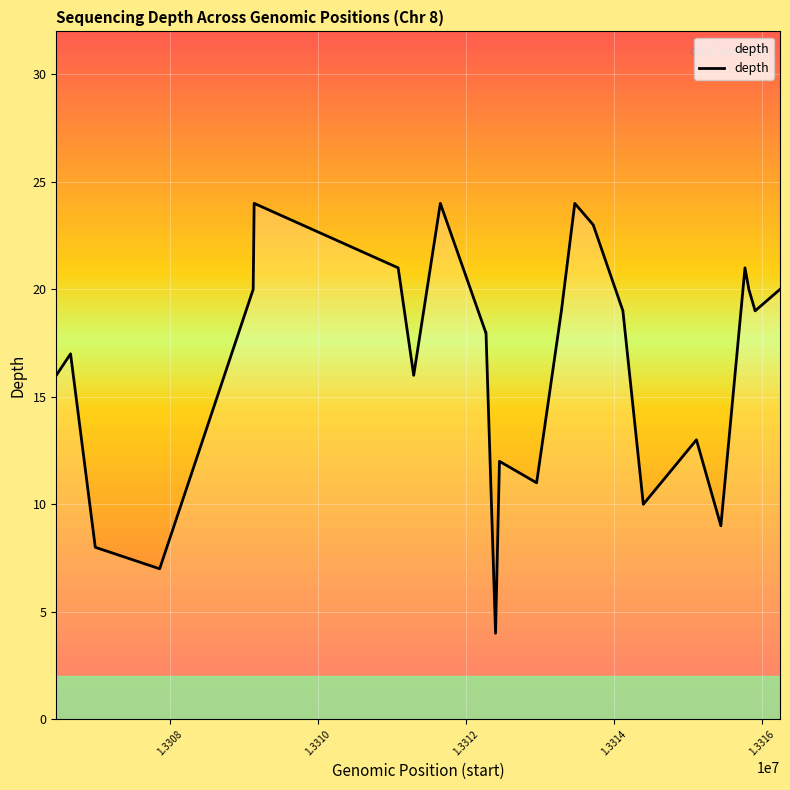

What is the minimum value shown in the chart?

4